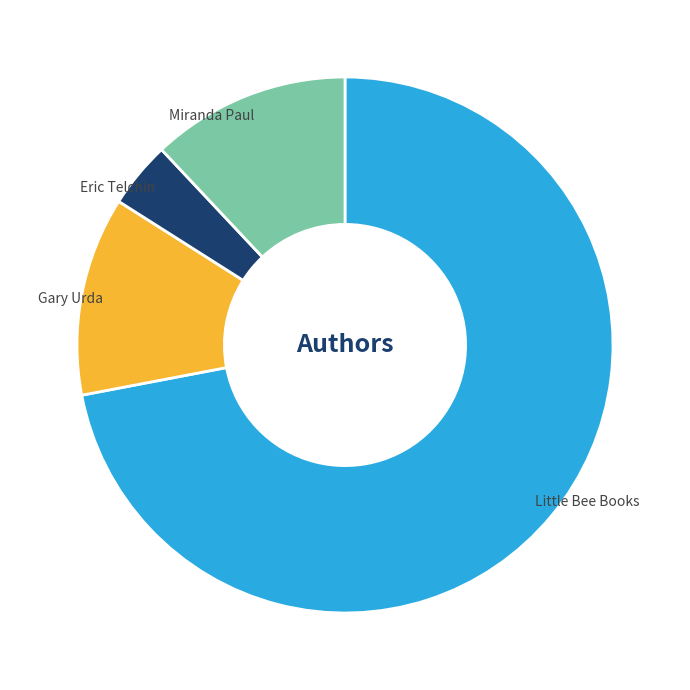

To the nearest percent, what is the difference between the largest and smallest slice percentages?

68%